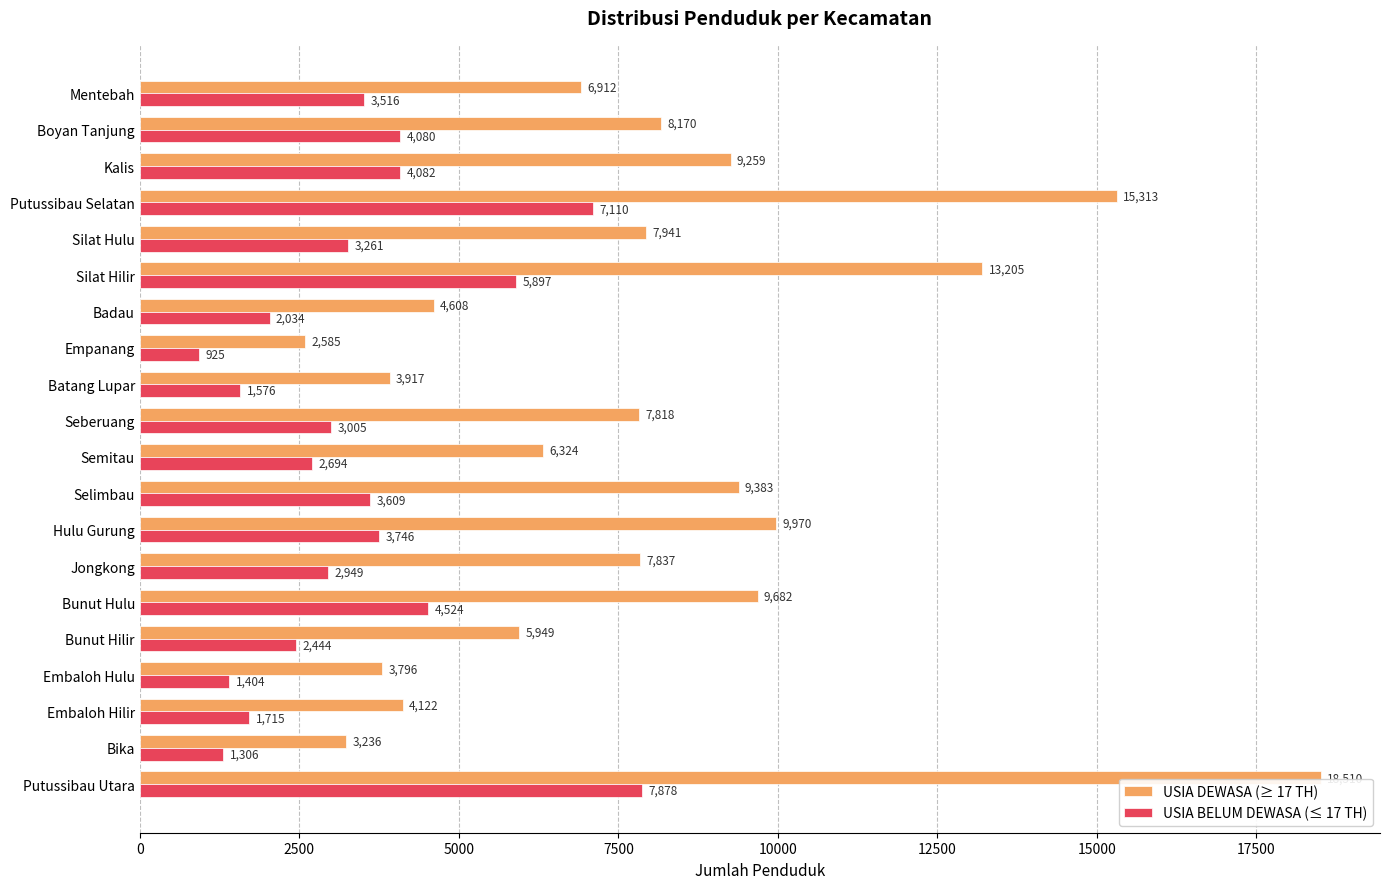

Which series has the largest total across all categories?

USIA DEWASA (≥ 17 TH)